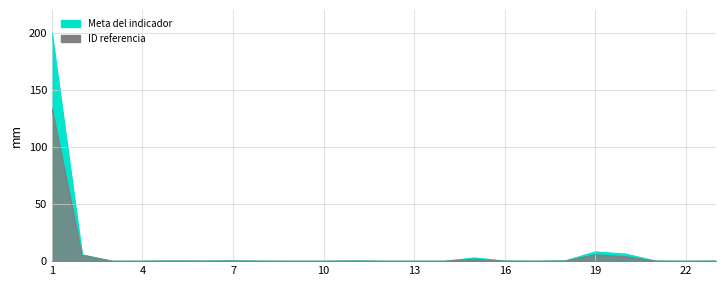

True or false: the data has more than 0 interior local peaks.

True